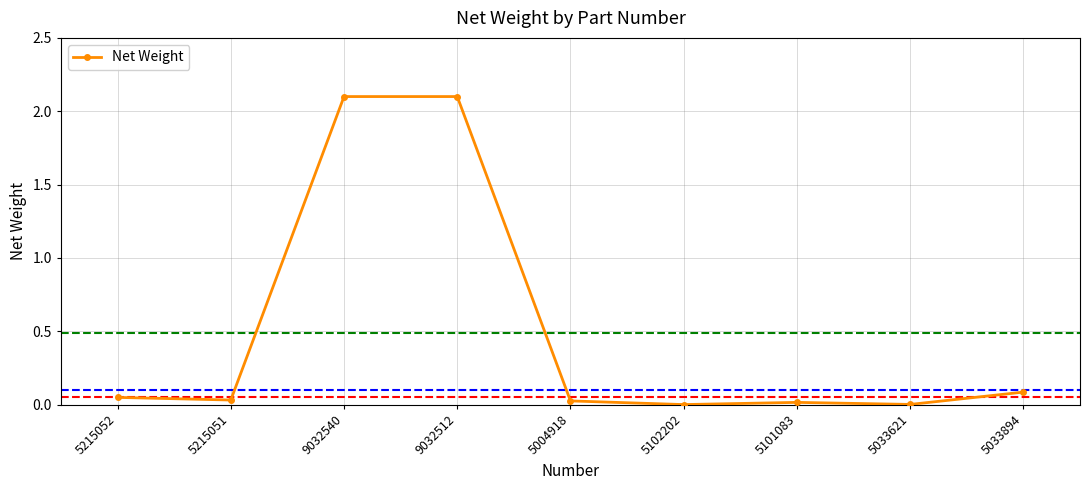

Is it true that the value at 5102202 is -1.0?

False